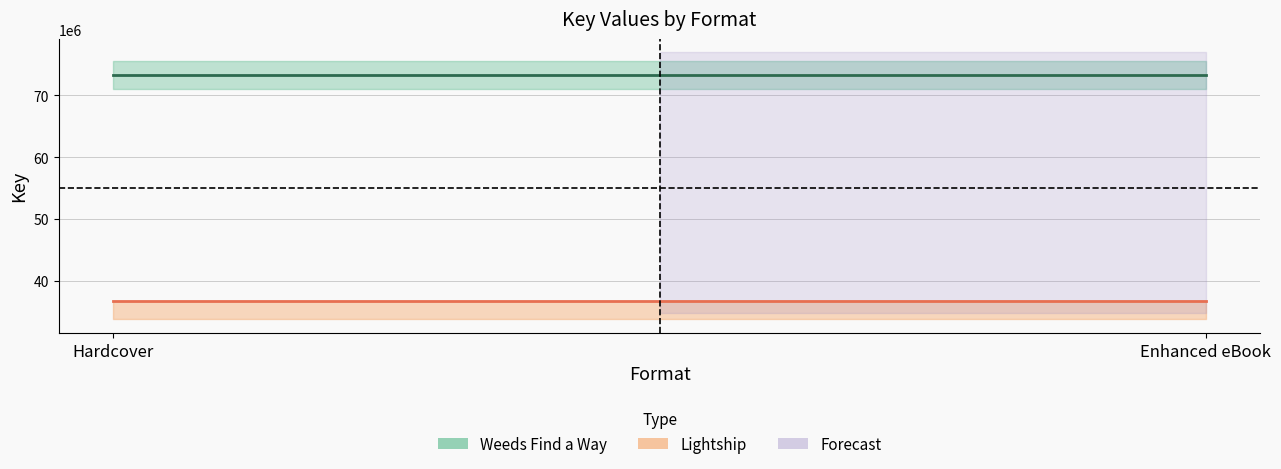

The value of Lightship at Hardcover is 22548184. True or false?

False